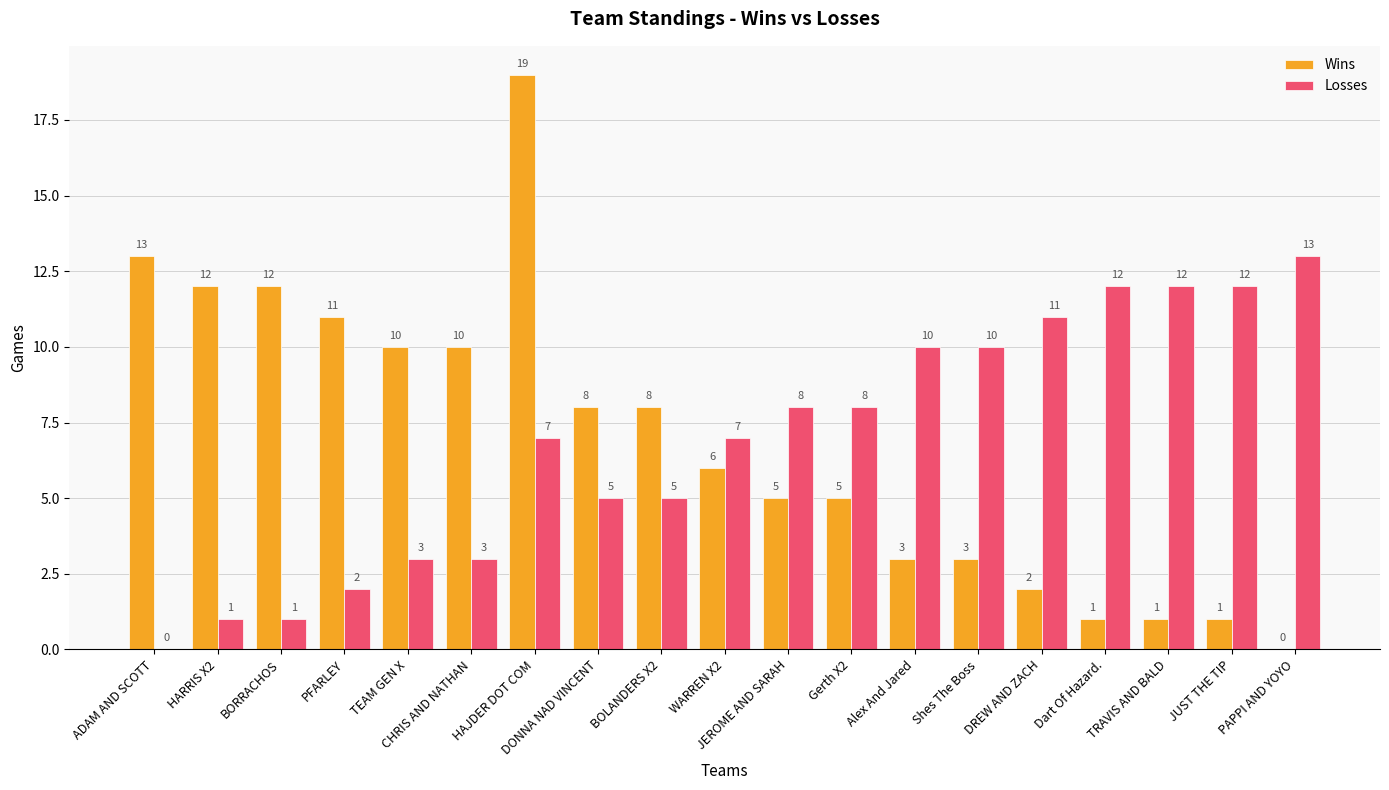

Read the Losses value at JEROME AND SARAH, to the nearest 10.

10